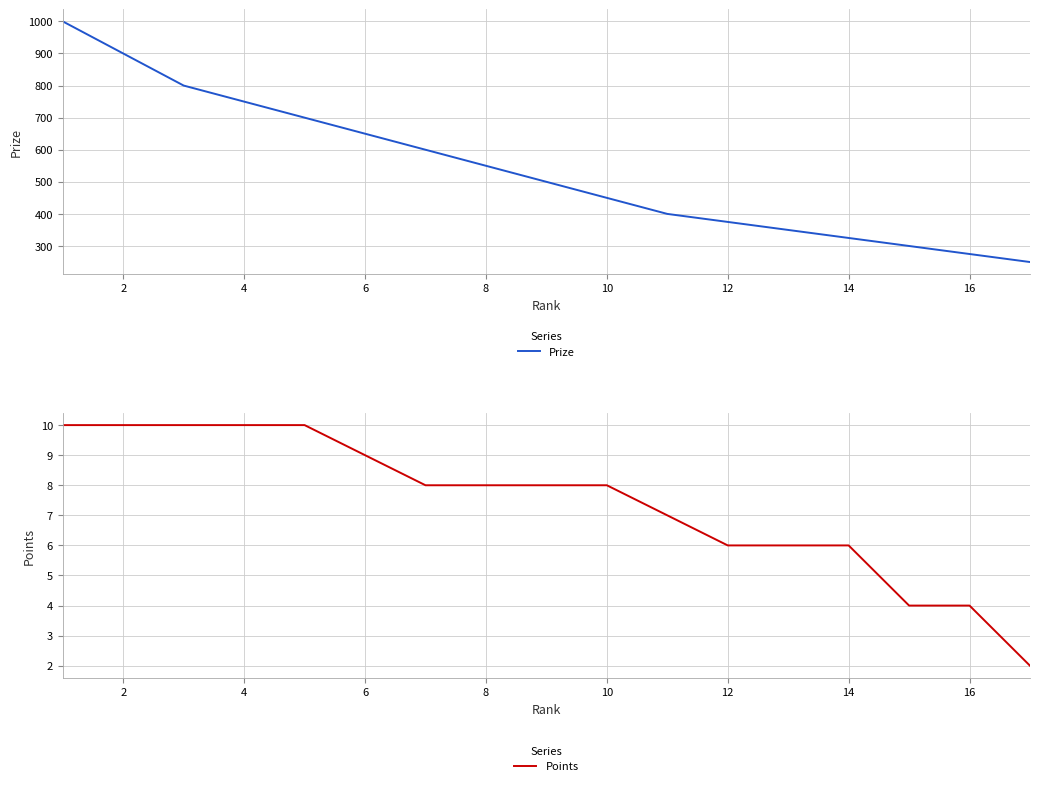

The value of Points at 12 is 6. True or false?

True